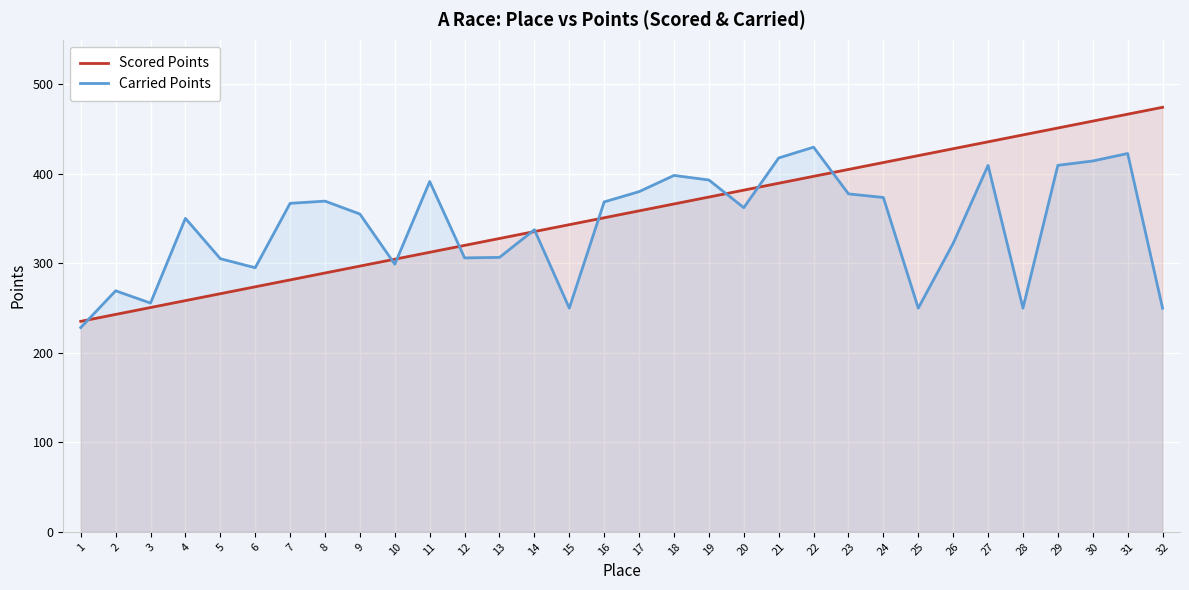

What is the value of the Carried Points point at the 13th from the left?

306.7